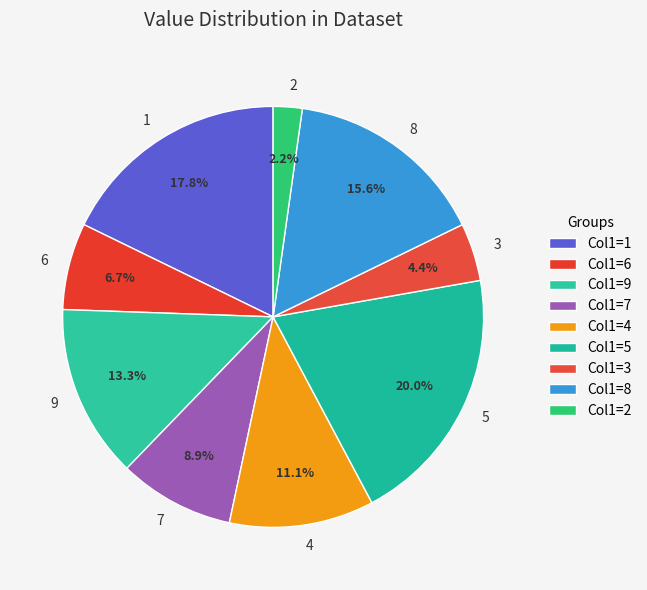

How many slices are in this pie chart?

9